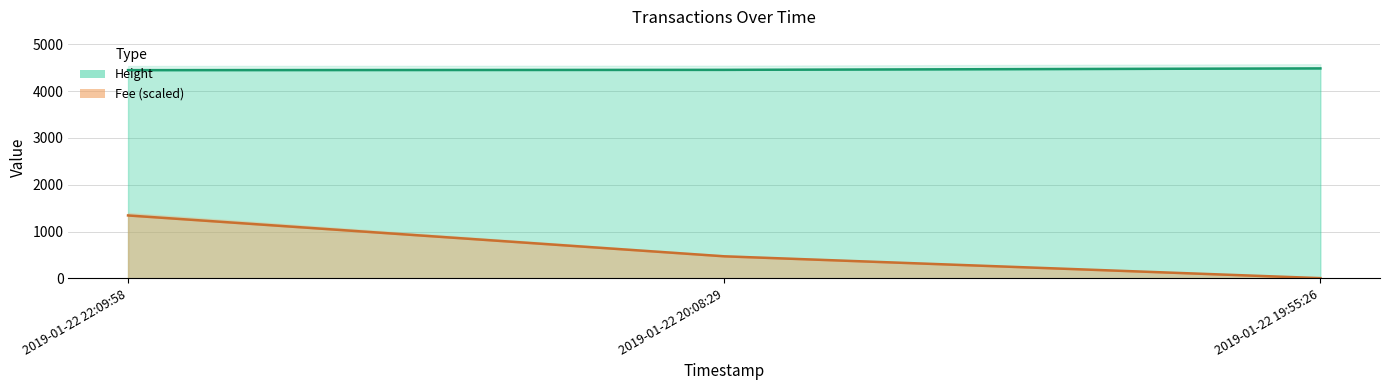

What is the sum of all Fee values?

13390.0